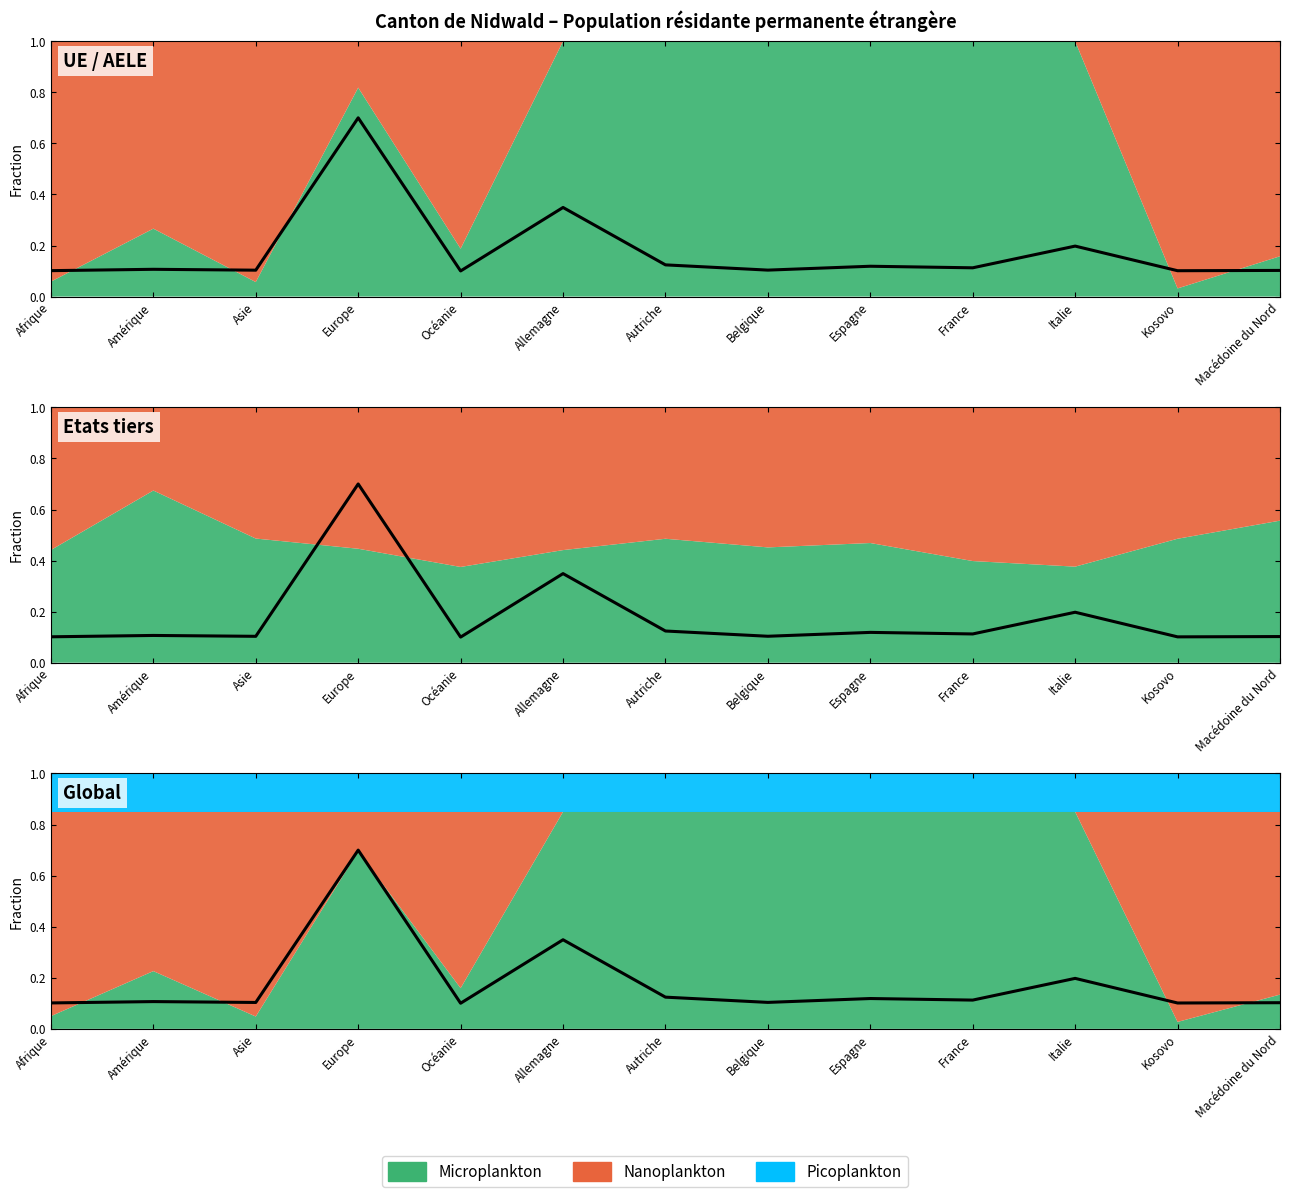

At how many categories does at least one series exceed 0?

13